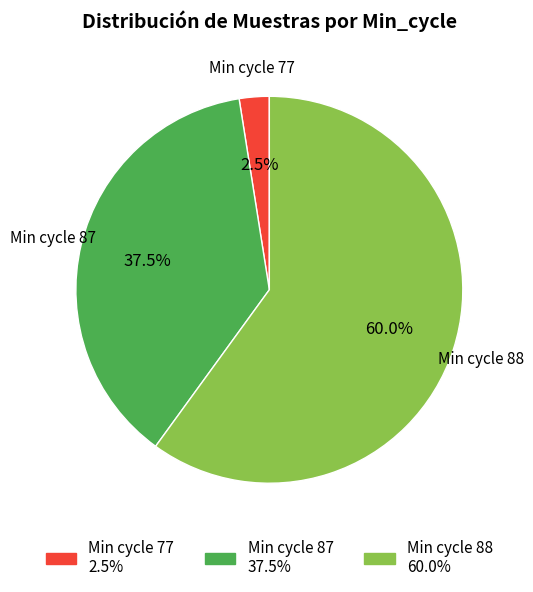

Is there any slice that represents more than half of the pie?

Yes